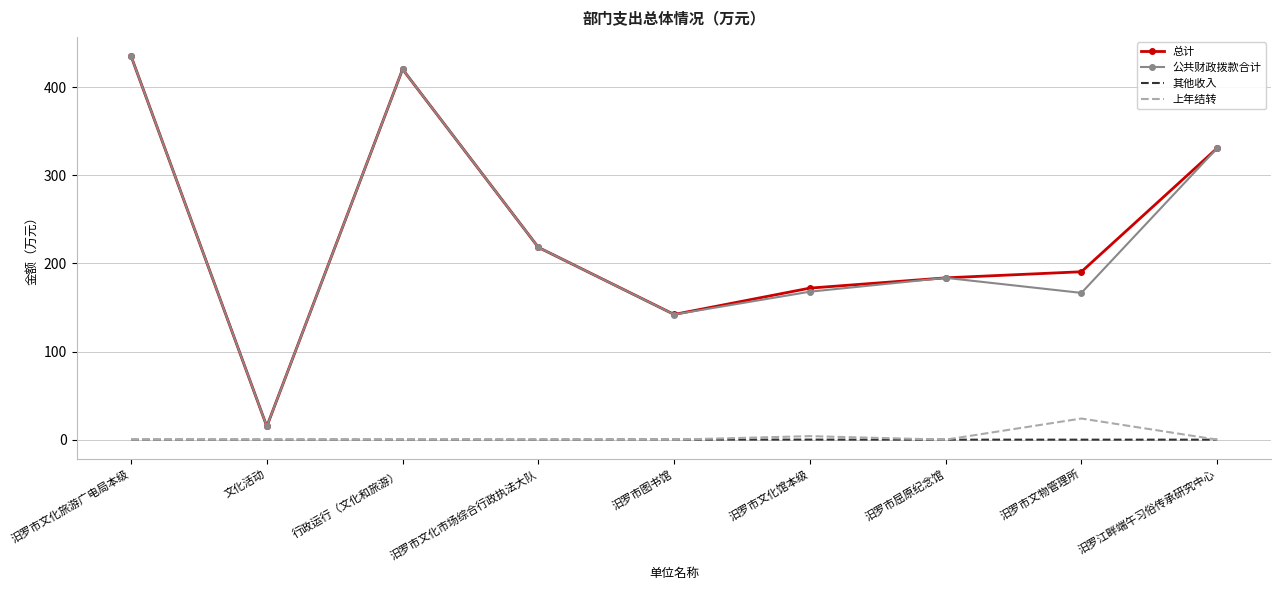

What value does the 总计 series have at 行政运行（文化和旅游）?

420.5